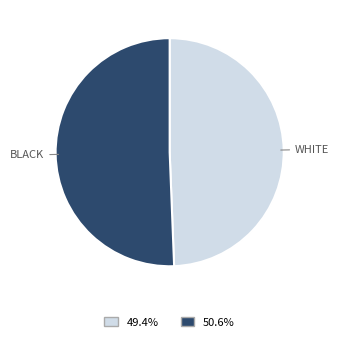

Rank the categories by value from highest to lowest.

BLACK, WHITE